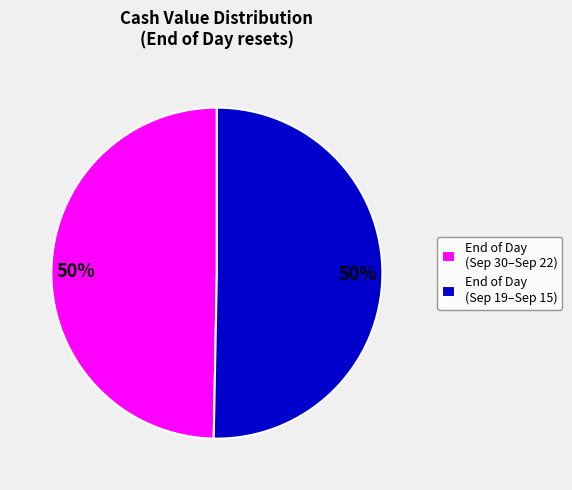

Count the number of slices in the pie.

2